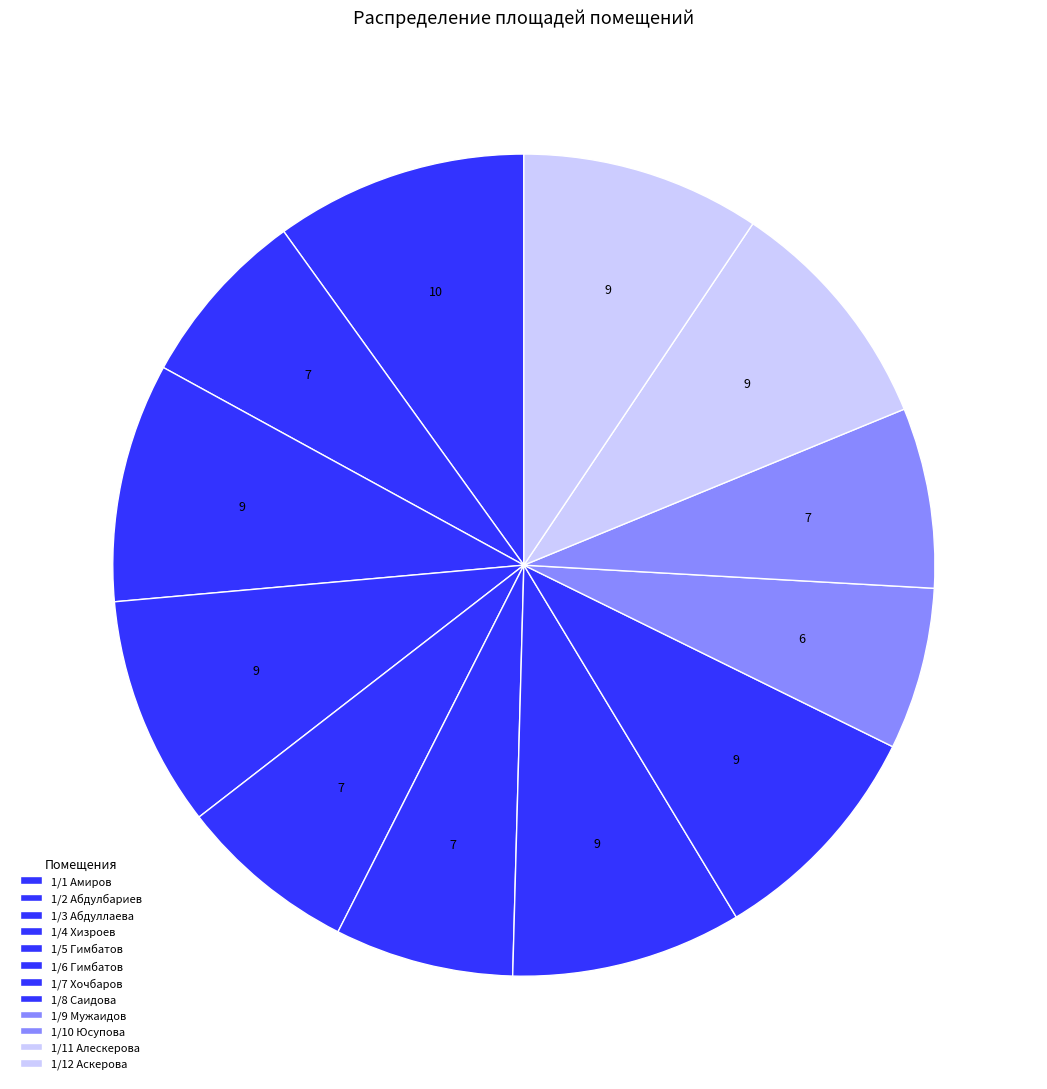

Count the number of slices in the pie.

12